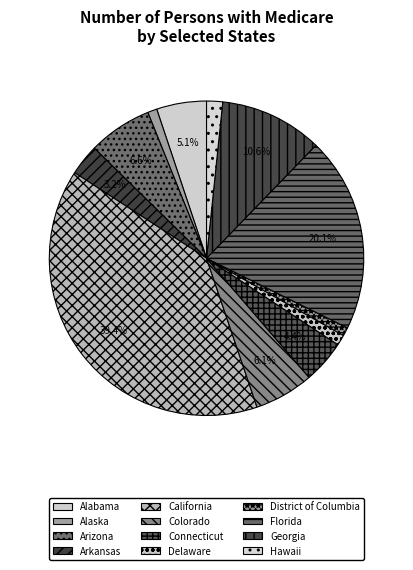

Which category has the biggest portion of the pie?

California